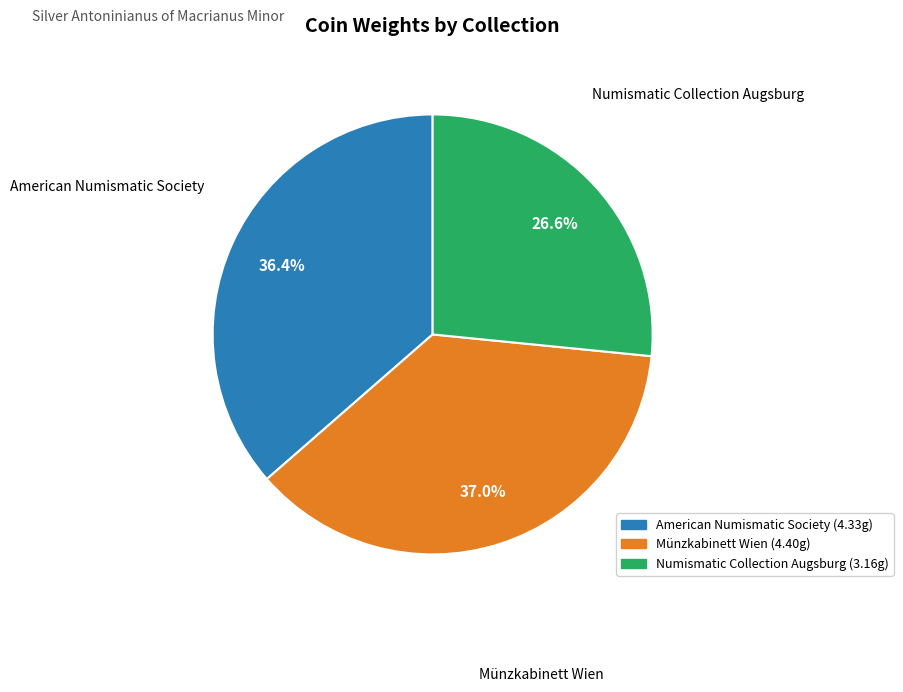

What percentage do Münzkabinett Wien and American Numismatic Society together represent?

73.4%